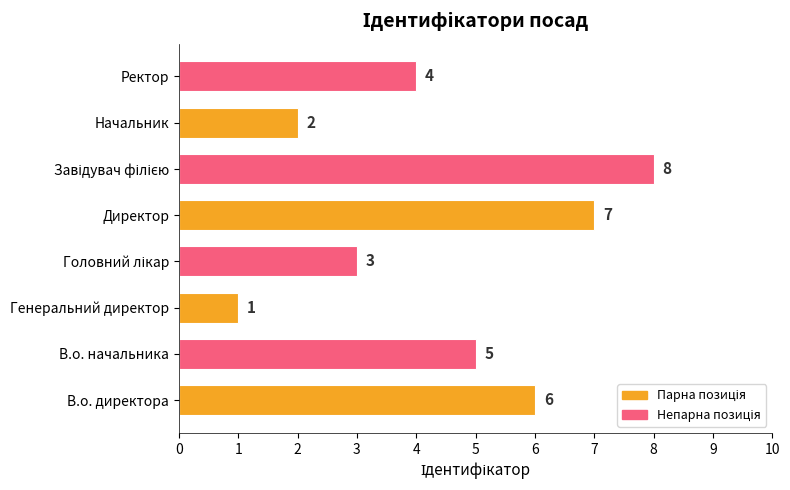

How many data points does each series have?

8